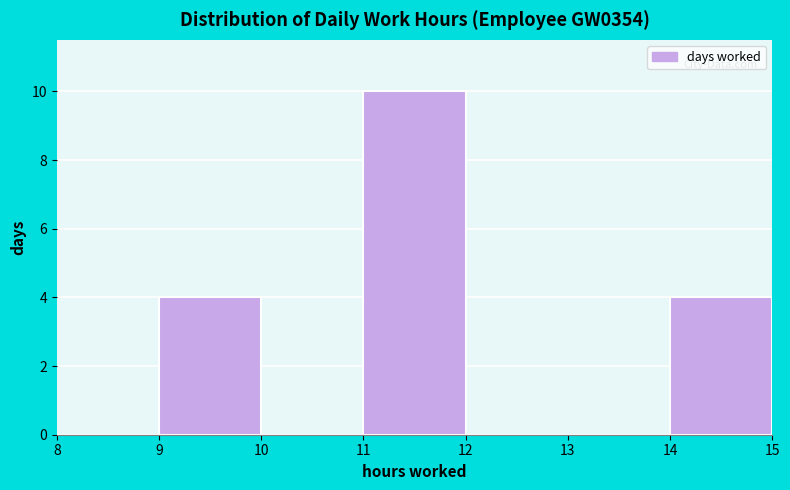

Reading left to right, list every bar in this chart as the range it spans on the x-axis followed by its height. The values are not printed on the chart, so give them approximately, as read against the axis.

8 to 9: 0
9 to 10: 4
10 to 11: 0
11 to 12: 10
12 to 13: 0
13 to 14: 0
14 to 15: 4